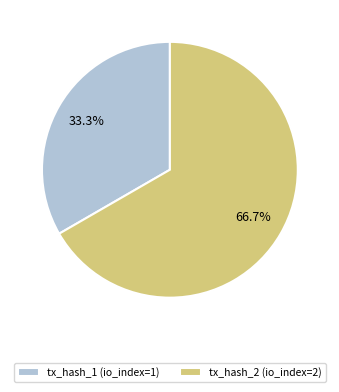

To the nearest percent, what is the difference between the tx_hash_1 (io_index=1) and tx_hash_2 (io_index=2) slice percentages?

33%